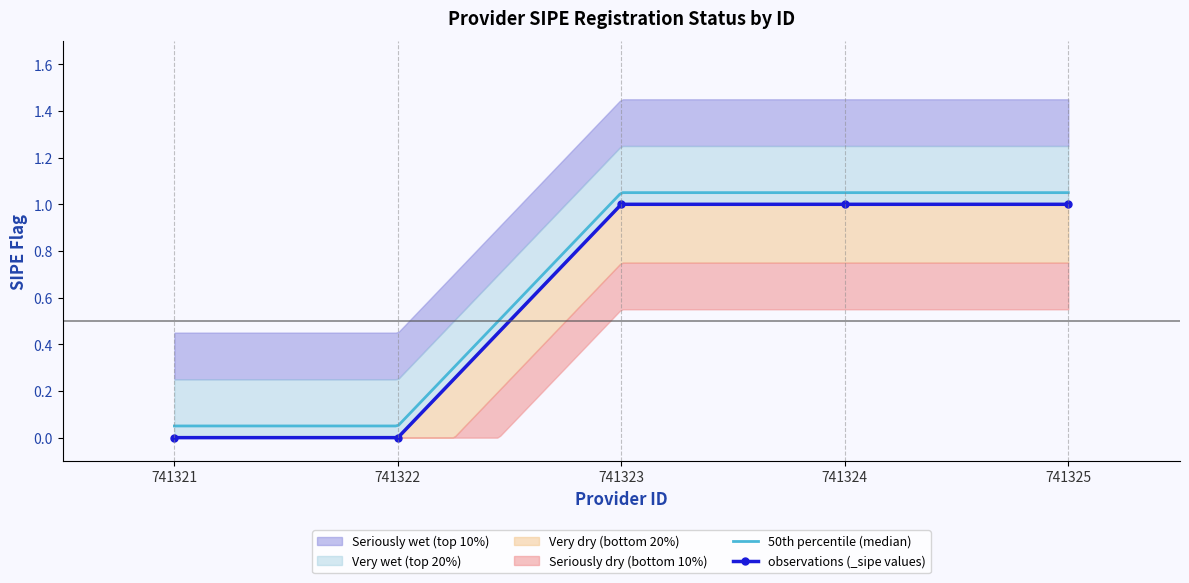

True or false: there are more than 2 points higher than both neighbors.

False